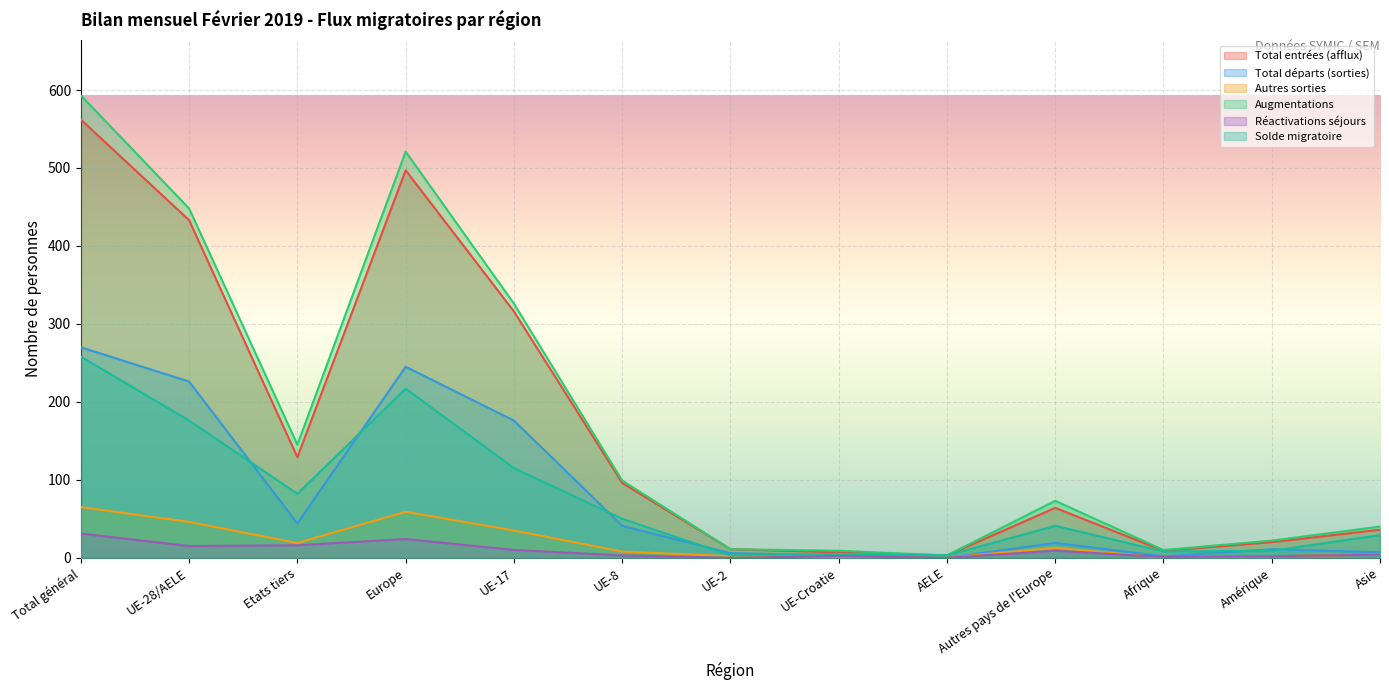

What is the label of the 11th point from the left?

Afrique